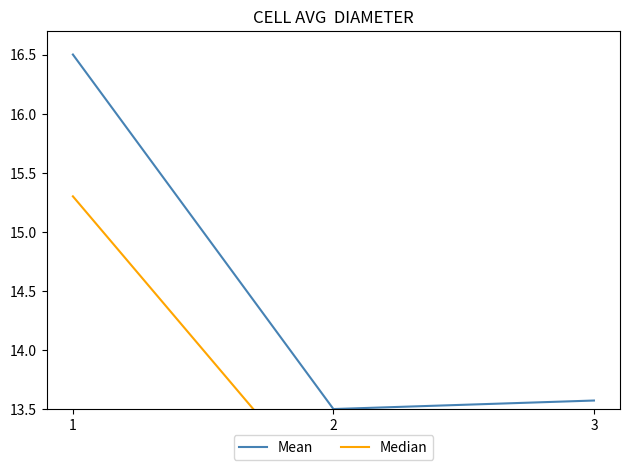

True or false: Median has a value of 5.4 at 2.

False